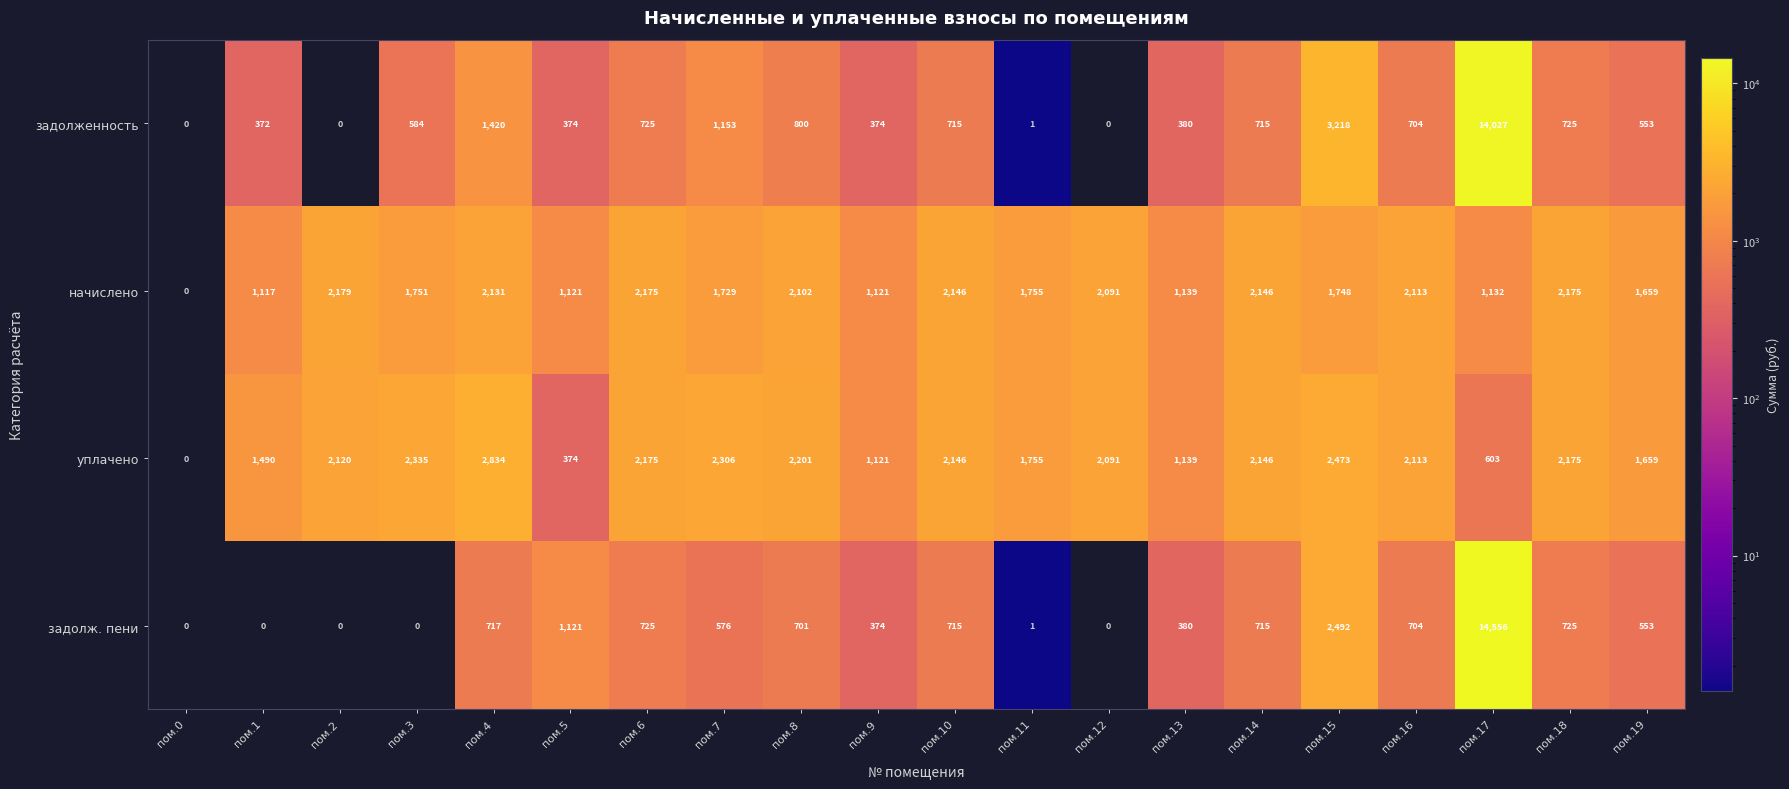

Is it true that задолж. пени equals 2492 at пом.15?

True